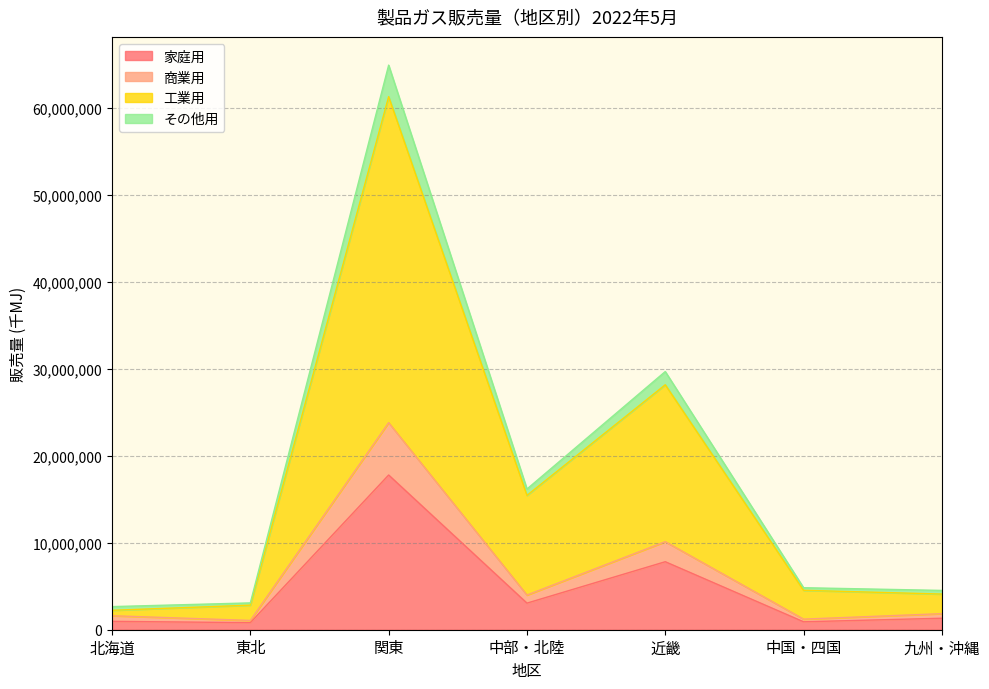

What is the difference between the maximum and minimum values in the 家庭用 series?

16968807